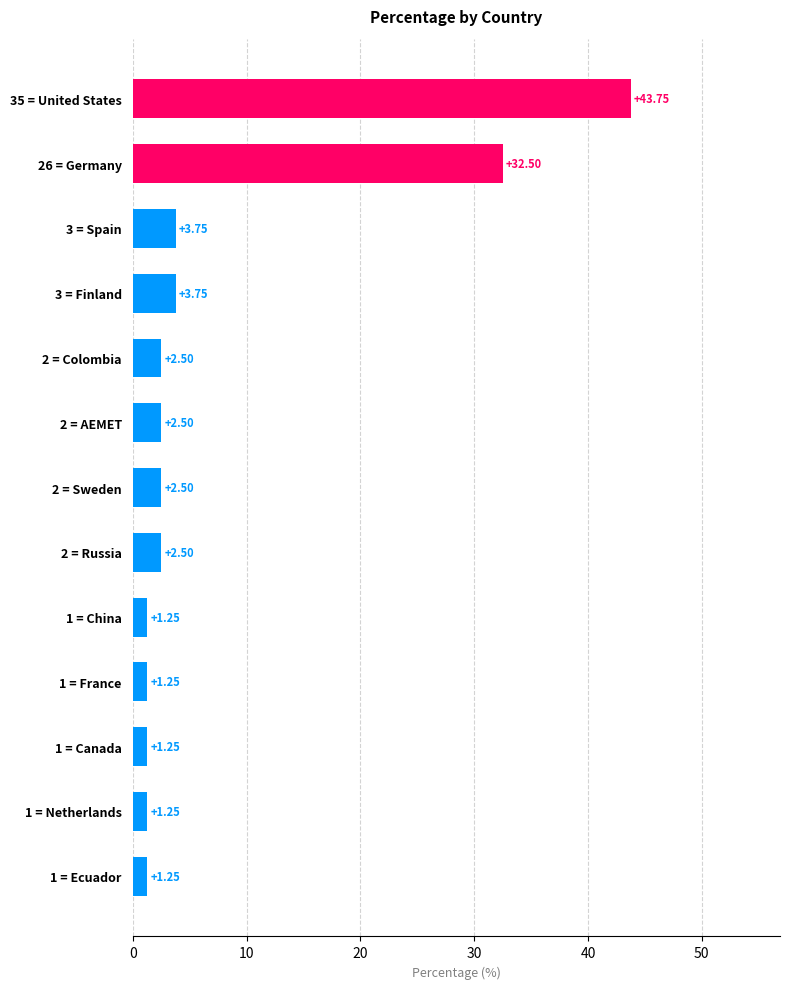

What is the average value?

7.7